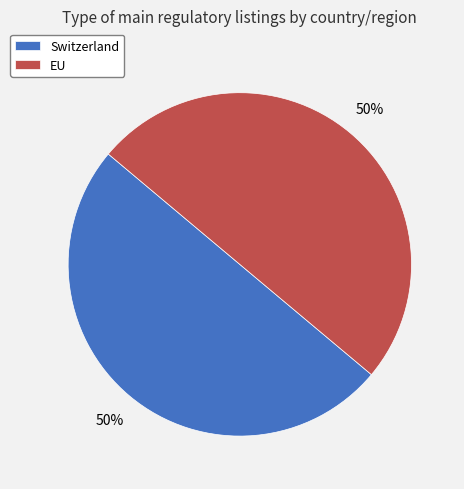

Is the sum of Switzerland and EU greater than half?

Yes